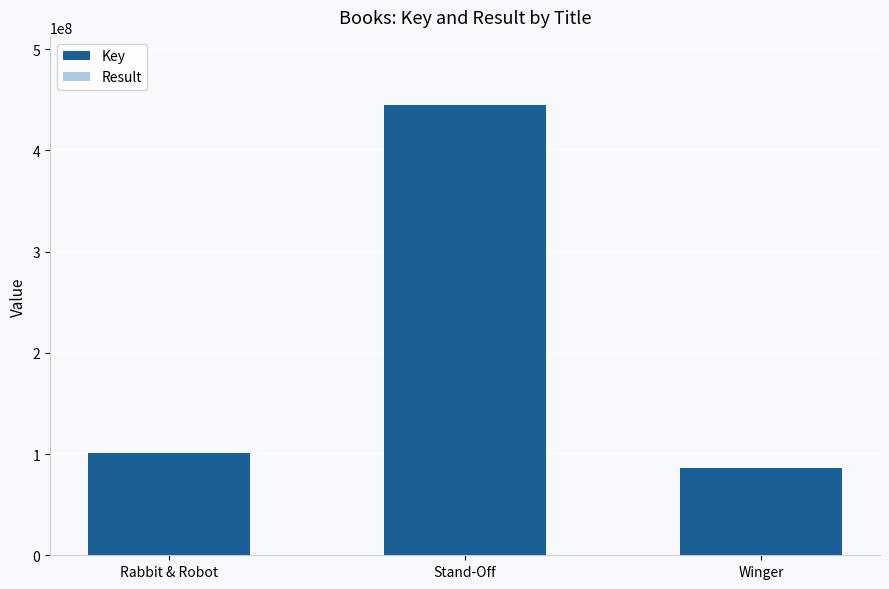

Is it true that Key equals 85999349 at Winger?

True